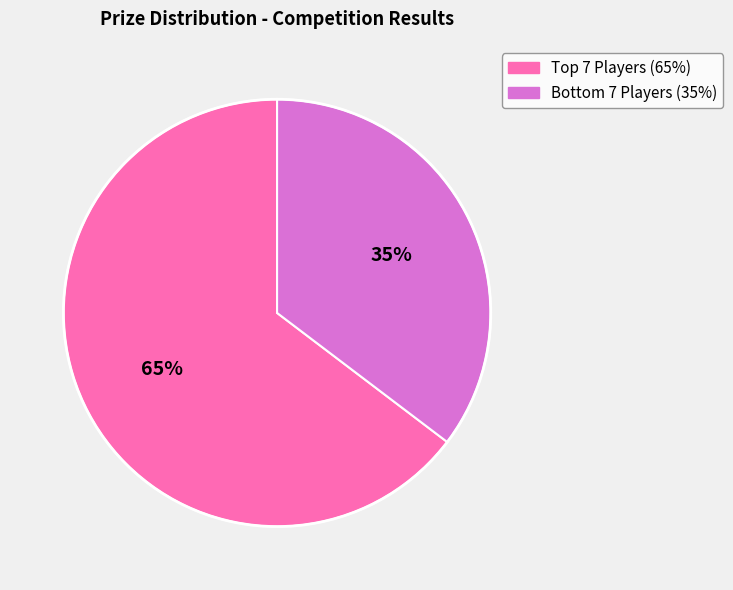

Is there any slice that represents more than half of the pie?

Yes